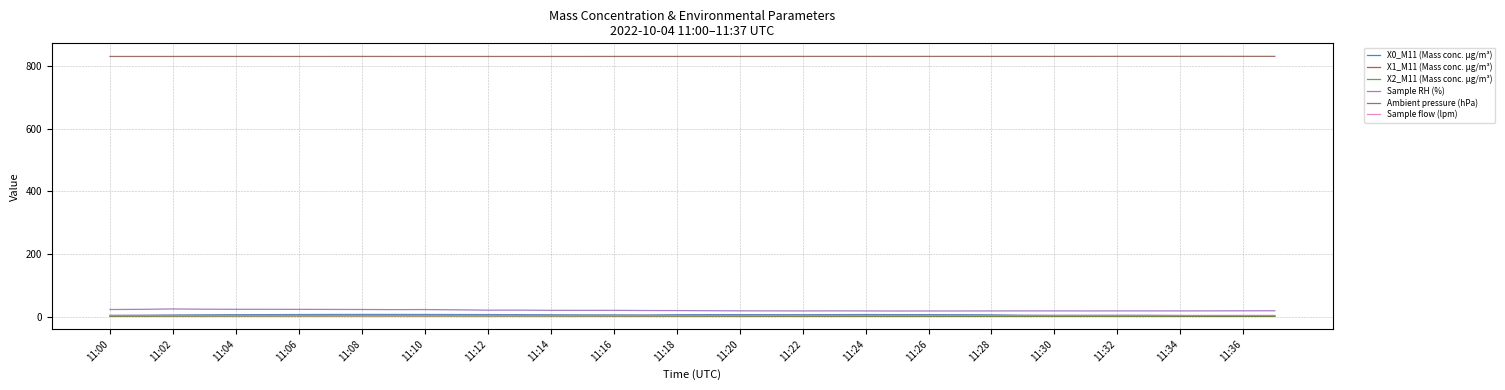

True or false: Ambient pressure (hPa) and X1_M11 (Mass conc. μg/m³) cross at least once.

False